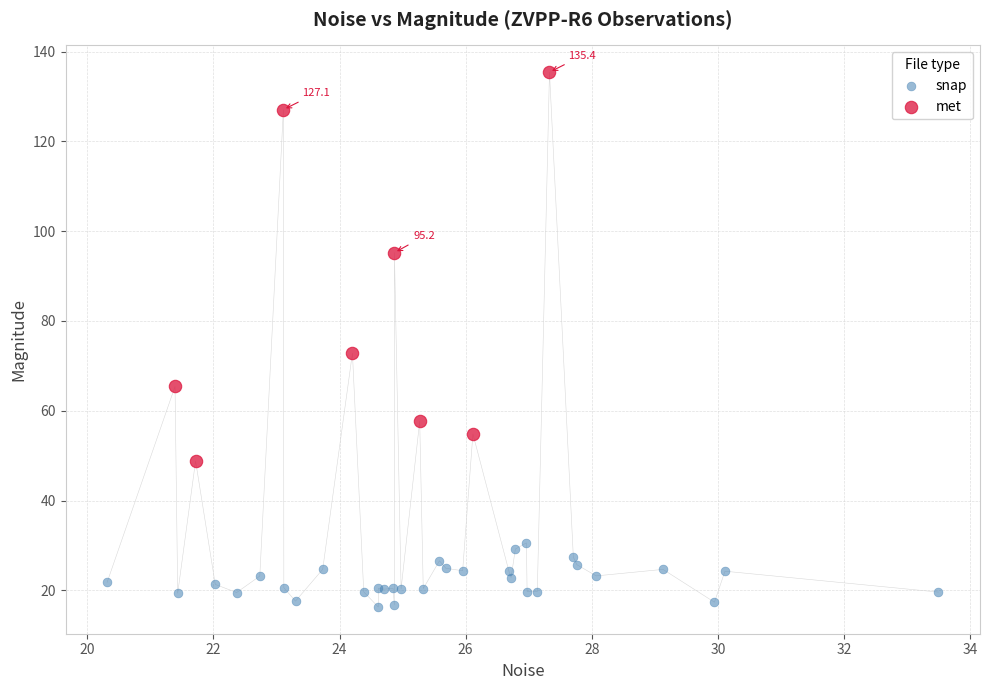

Which series has the widest spread of Y values?

met